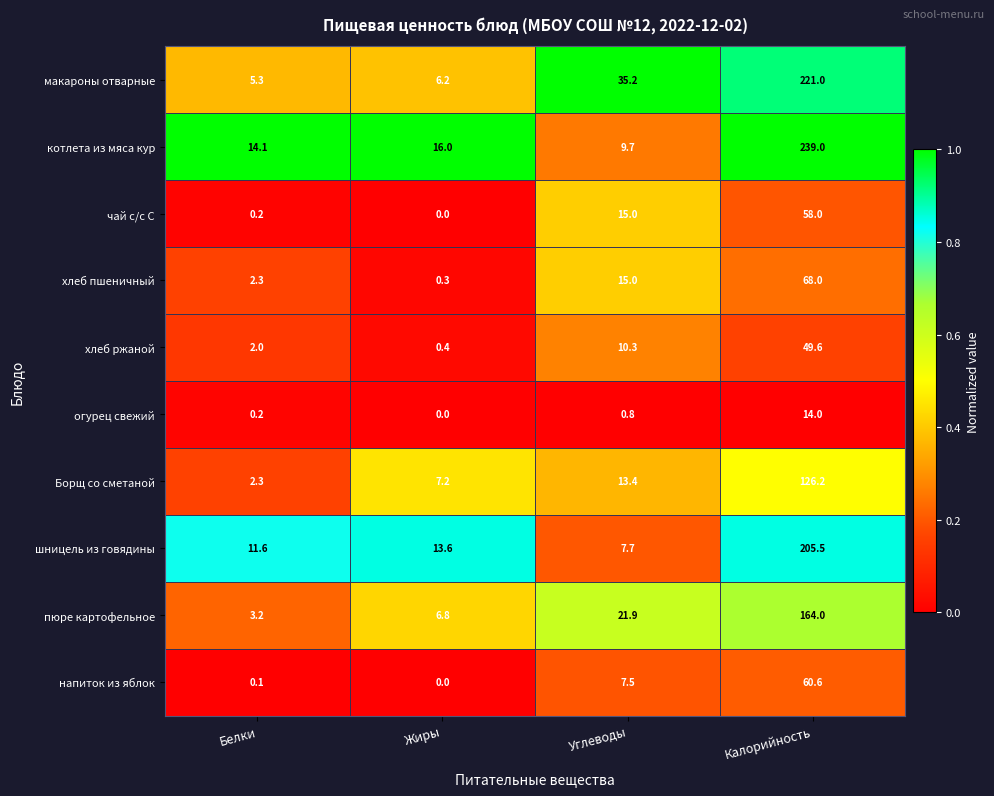

Between Жиры and Калорийность, which series saw the biggest shift?

котлета из мяса кур